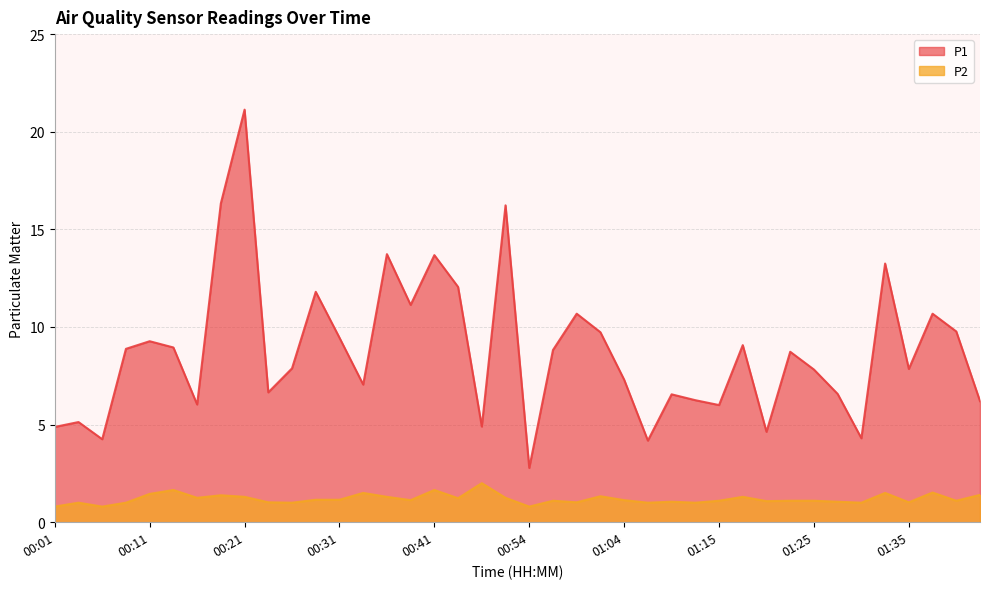

The value of P2 at 00:11 is 0.7. True or false?

False